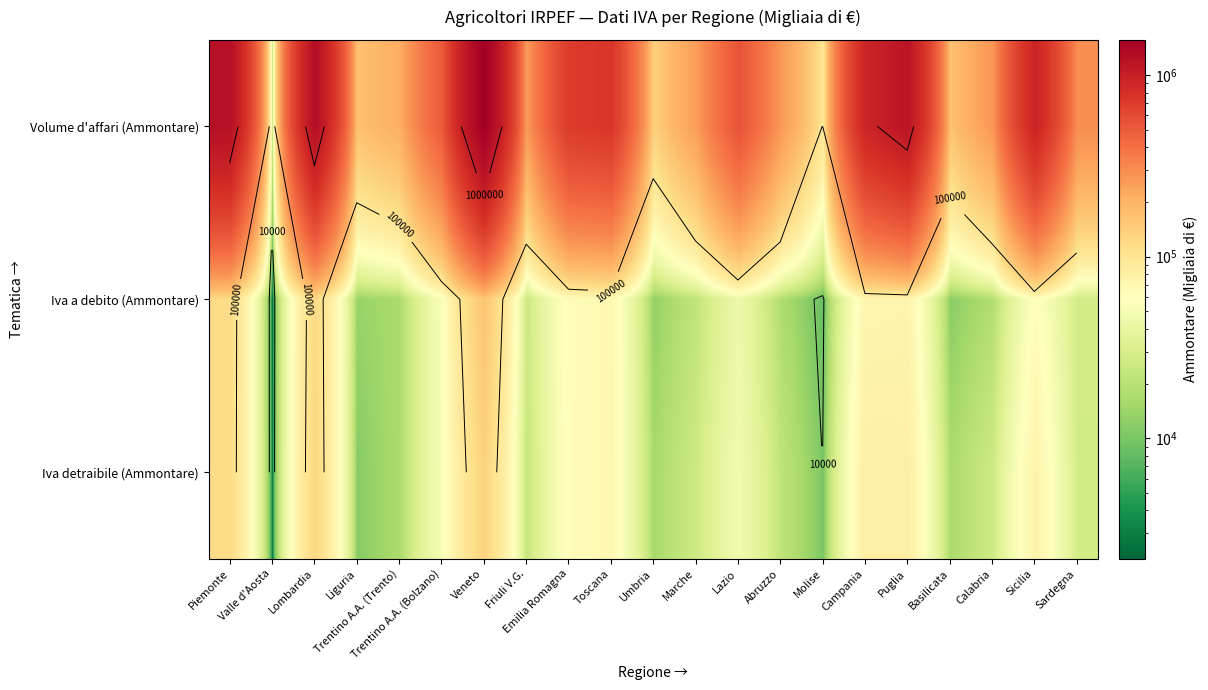

At how many categories does at least one series exceed 447466?

10